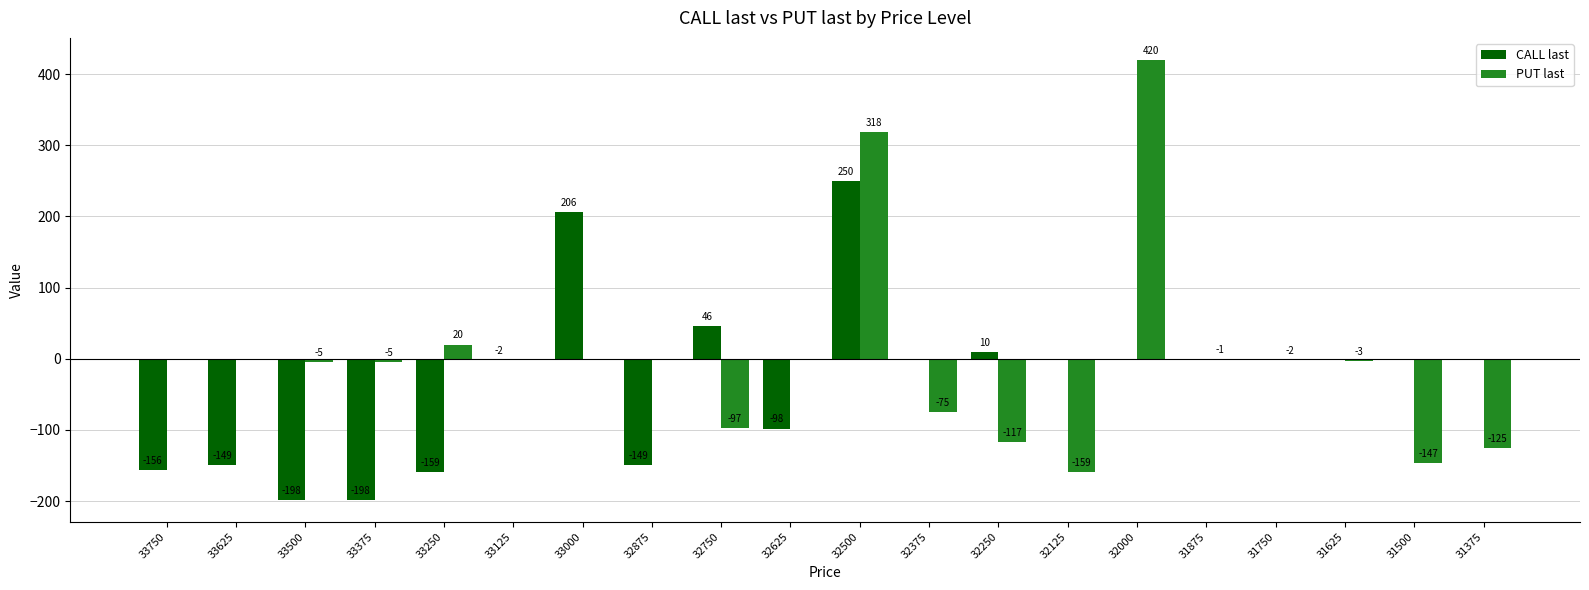

Are the bars horizontal?

No